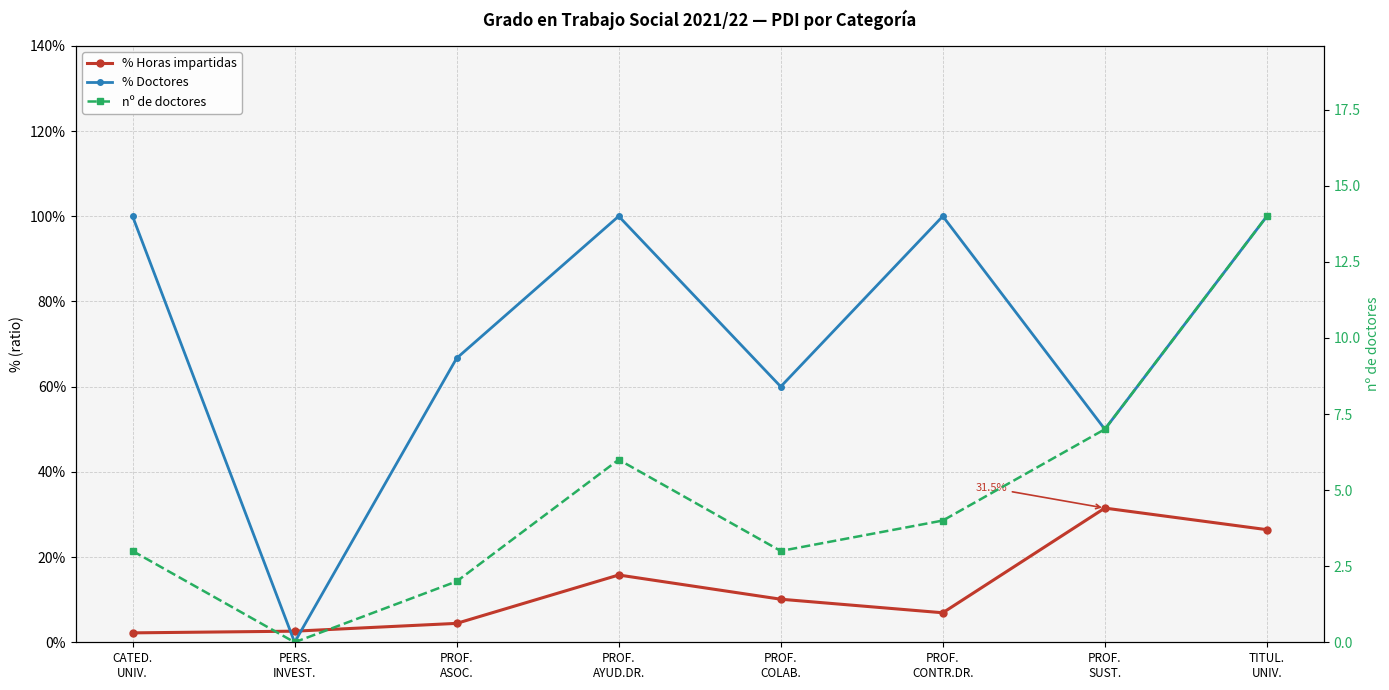

Reading left to right, what are all the values shown in this chart?

% Horas impartidas: 0.0	0.0	0.0	0.2	0.1	0.1	0.3	0.3
% Doctores: 1.0	0.0	0.7	1.0	0.6	1.0	0.5	1.0
nº de doctores: 3.0	0.0	2.0	6.0	3.0	4.0	7.0	14.0